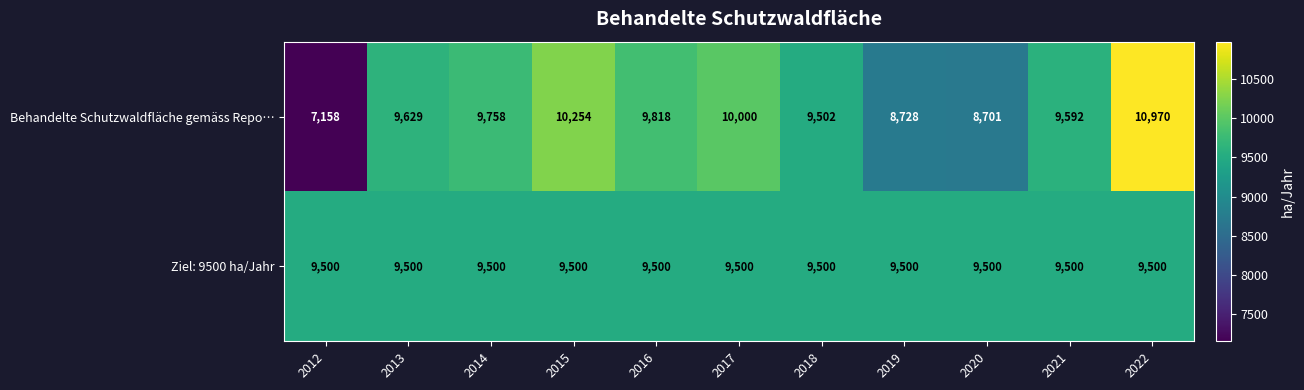

Between 2014 and 2016, which series saw the biggest shift?

Behandelte Schutzwaldfläche gemäss Repo…